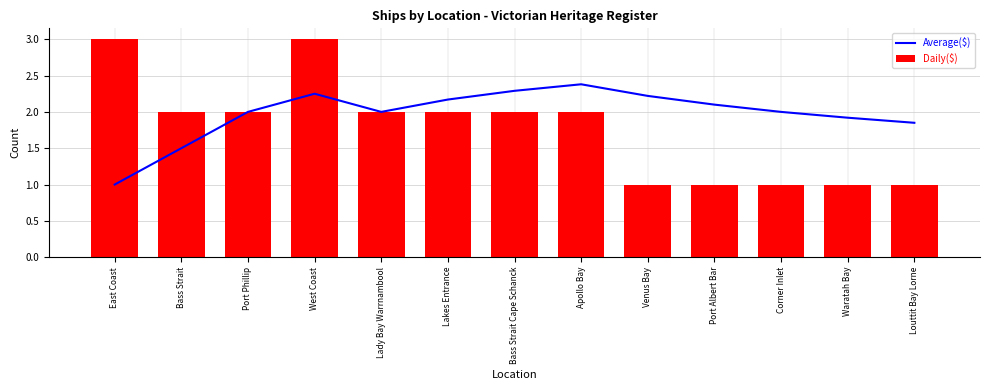

What is the label of the 8th bar from the right?

Lakes Entrance